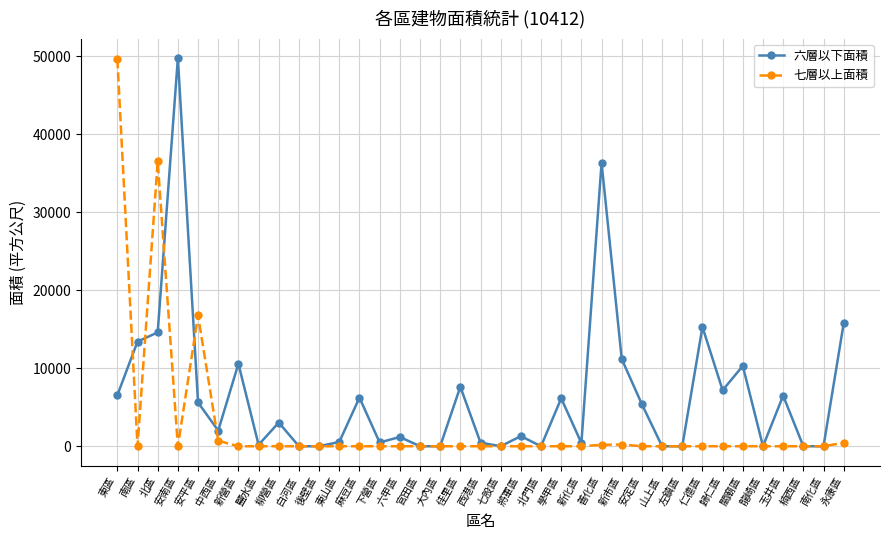

Count the number of data series in this chart.

2